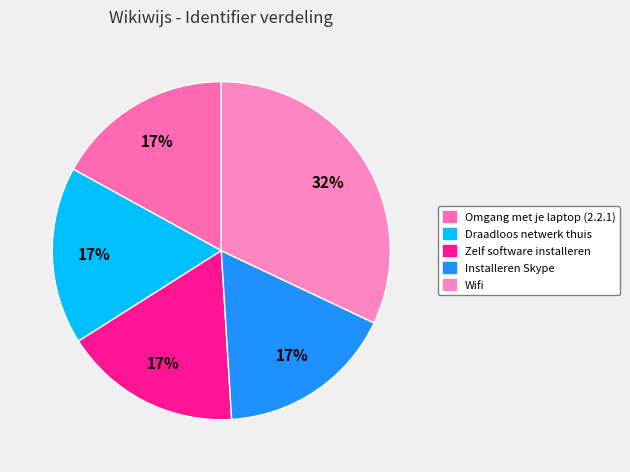

What is the largest slice in the pie chart?

Wifi